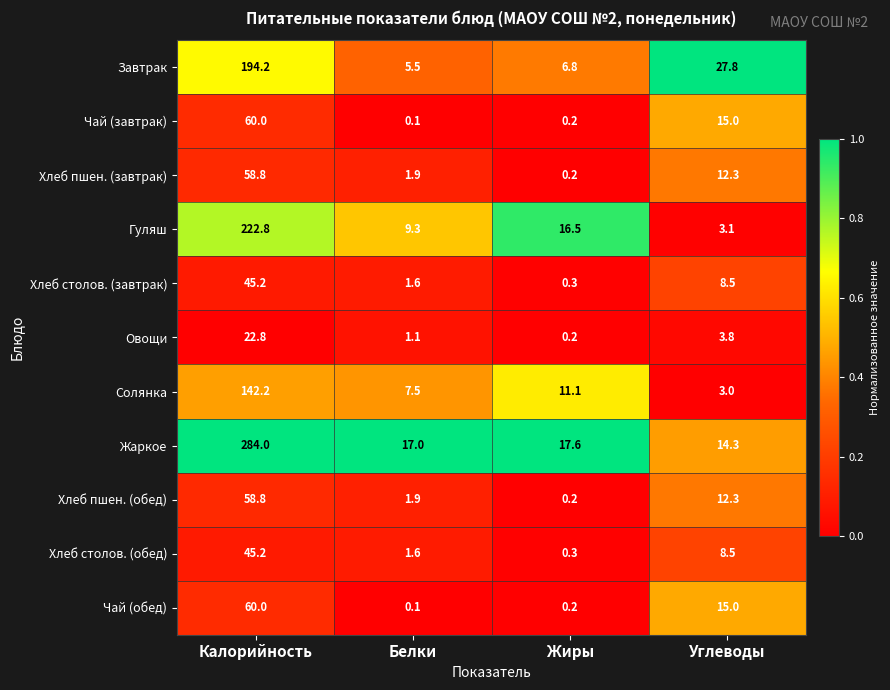

Which series changed the most between Белки and Углеводы?

Завтрак